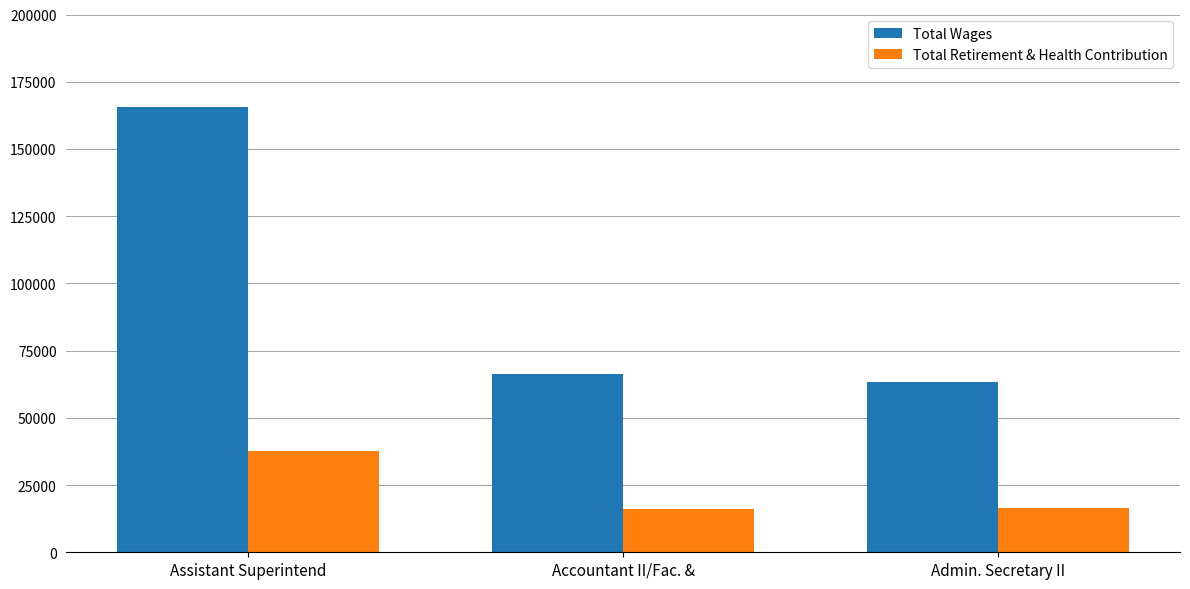

What is the lowest value of the Total Wages series?

63306